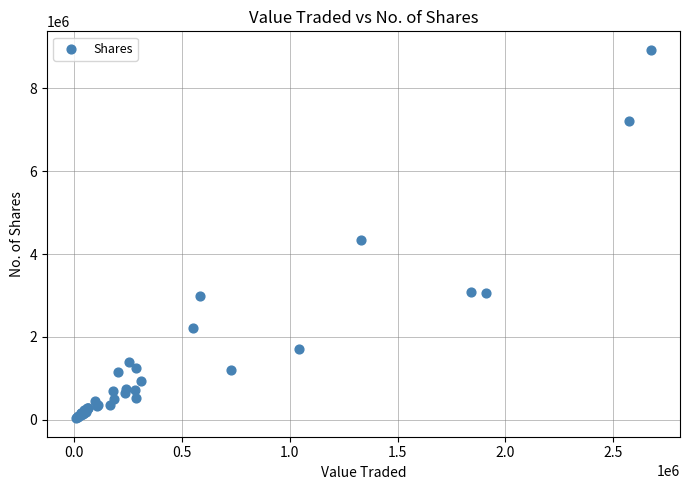

What Y value in the scatter plot is closest to 4483966?

4340463